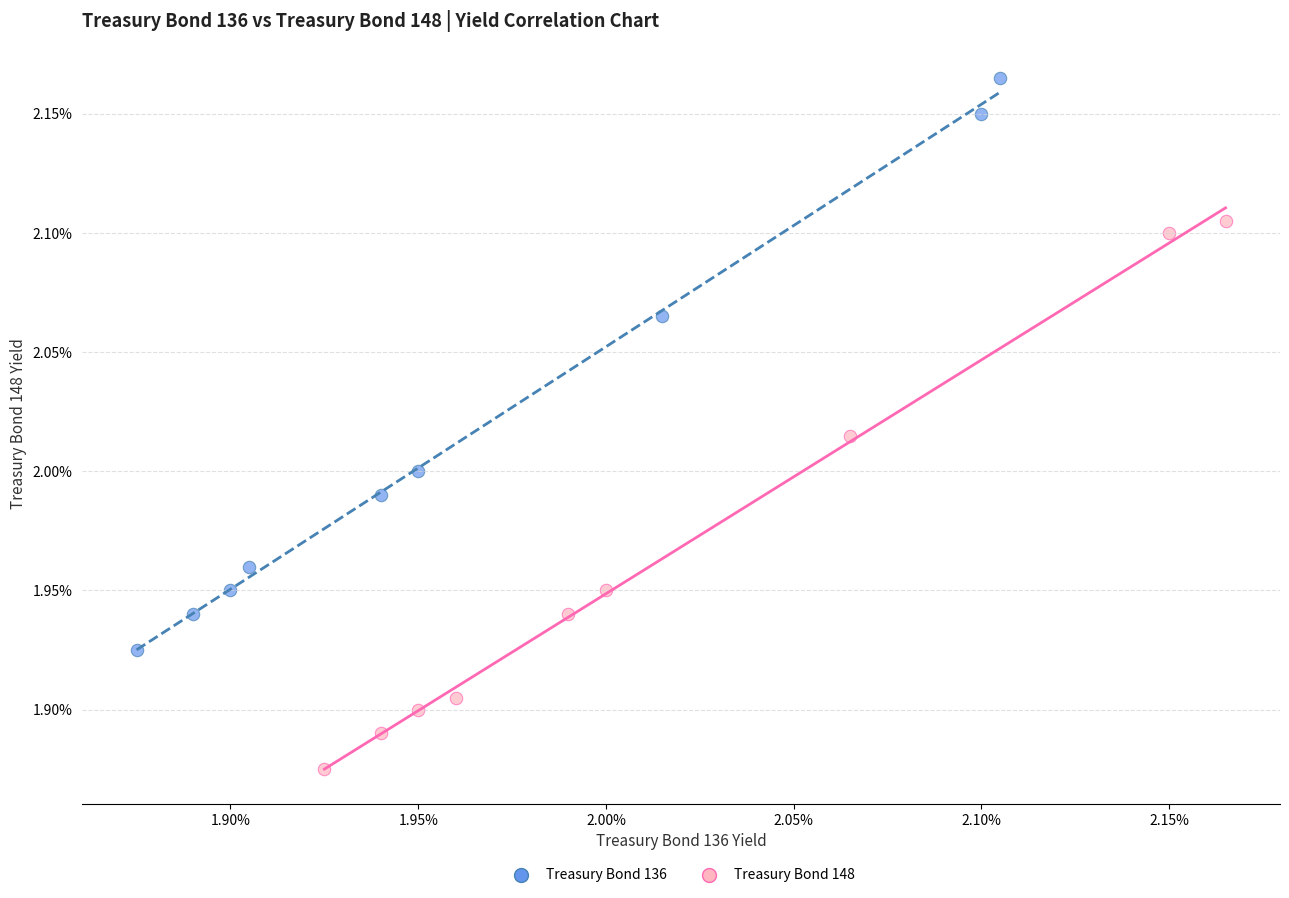

What are all the series names shown in the legend?

Treasury Bond 136, Treasury Bond 148